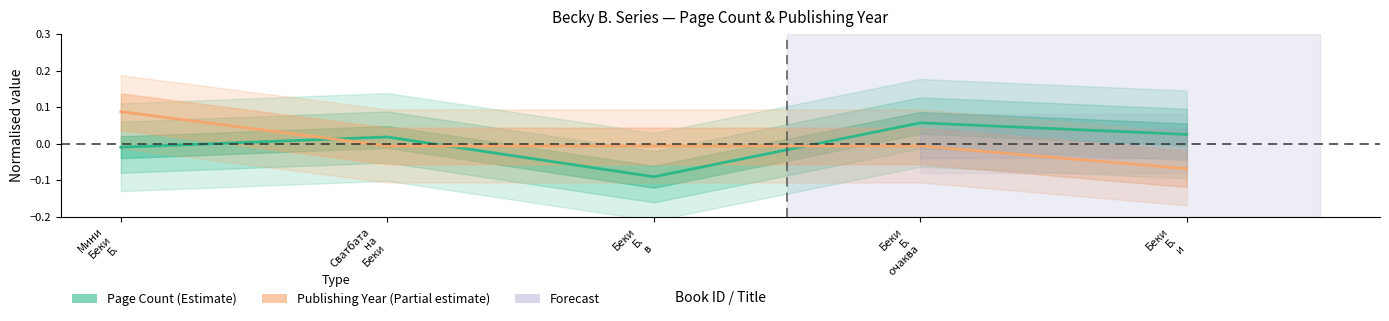

How many data points in Page Count (Estimate) are above 0?

3